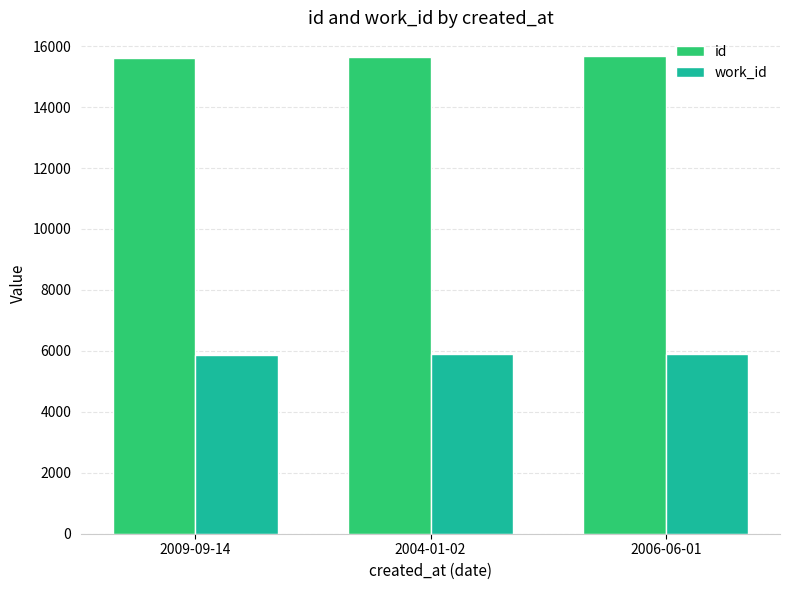

Rank the series by their average value, from lowest to highest.

work_id, id